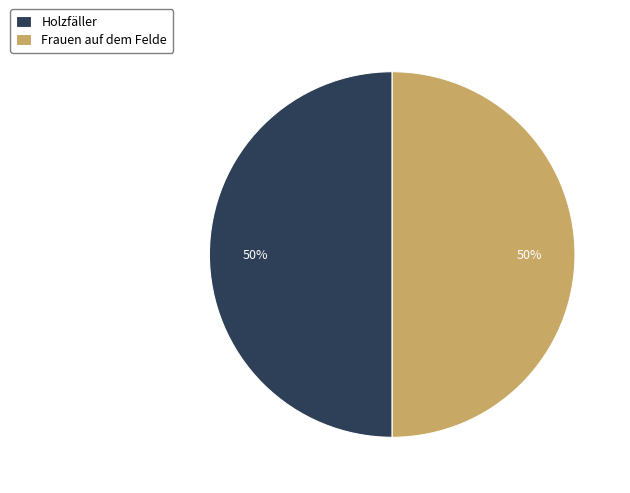

To the nearest percent, what percentage of the pie is Frauen auf dem Felde?

50%